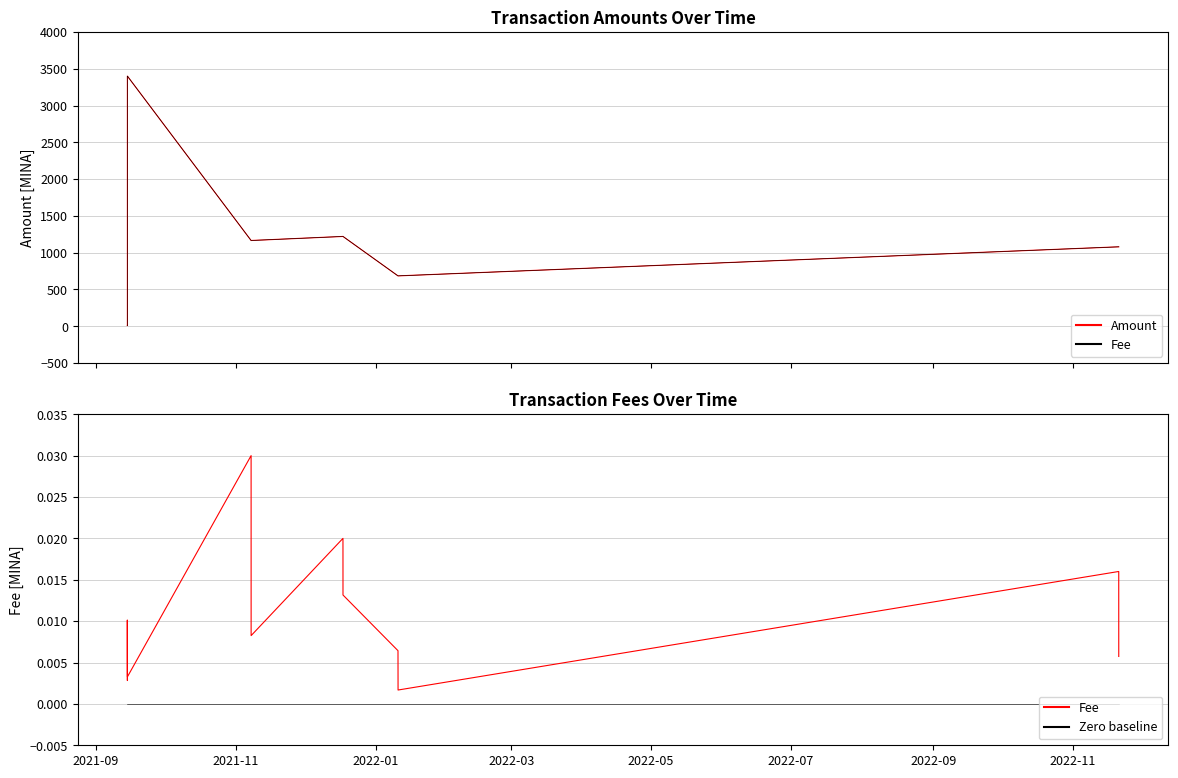

List the series in order of their peak value, lowest first.

Zero baseline, Fee, Amount, Fee (scaled)